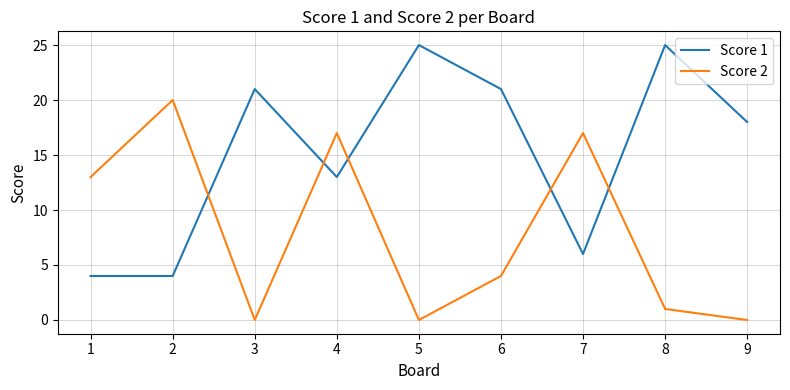

True or false: Score 1 has a value of 13 at 4.

True